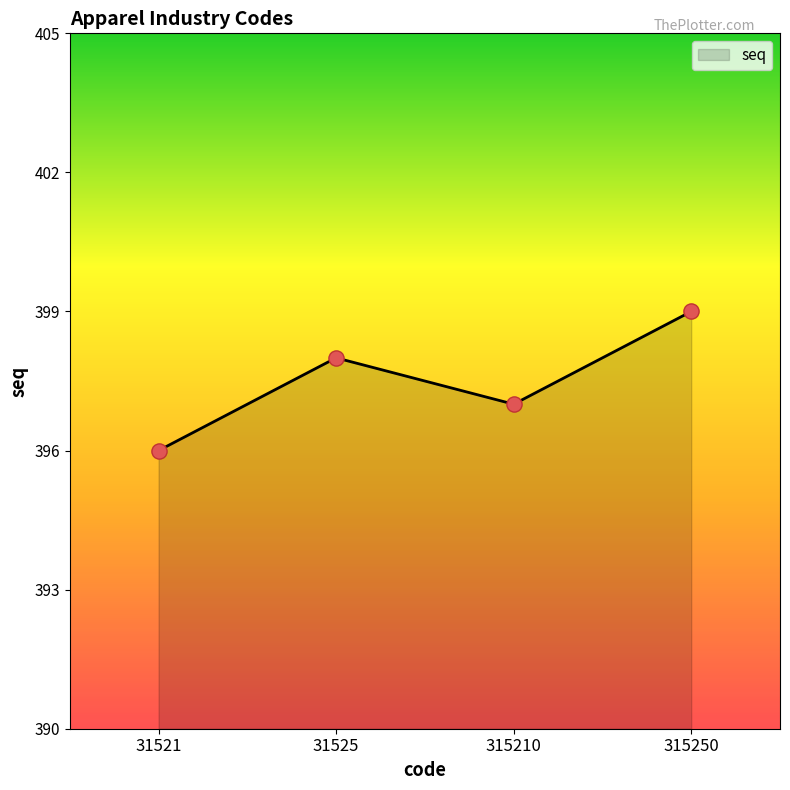

What is the ratio of the value at 315210 to the value at 315250?

1.0